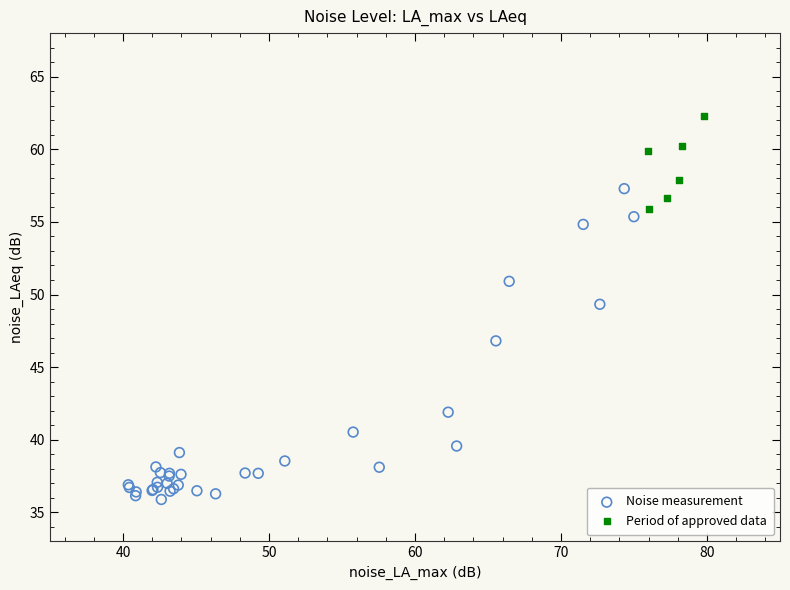

Which series reaches the minimum Y coordinate?

Noise measurement